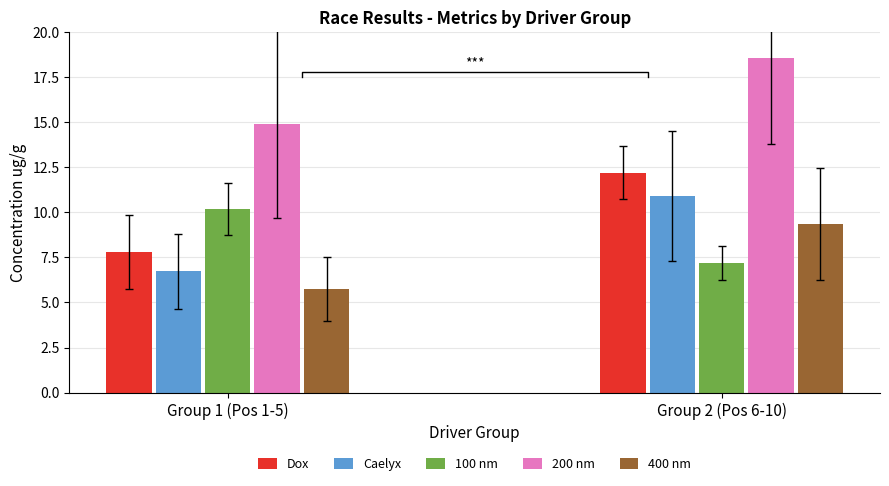

What is the sum of the 100 nm values at Group 2 (Pos 6-10) and Group 1 (Pos 1-5)?

17.4